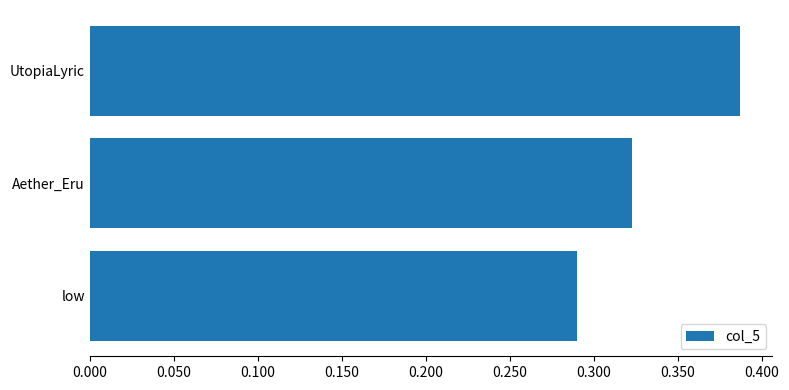

At which category does the chart reach its minimum across all series?

low